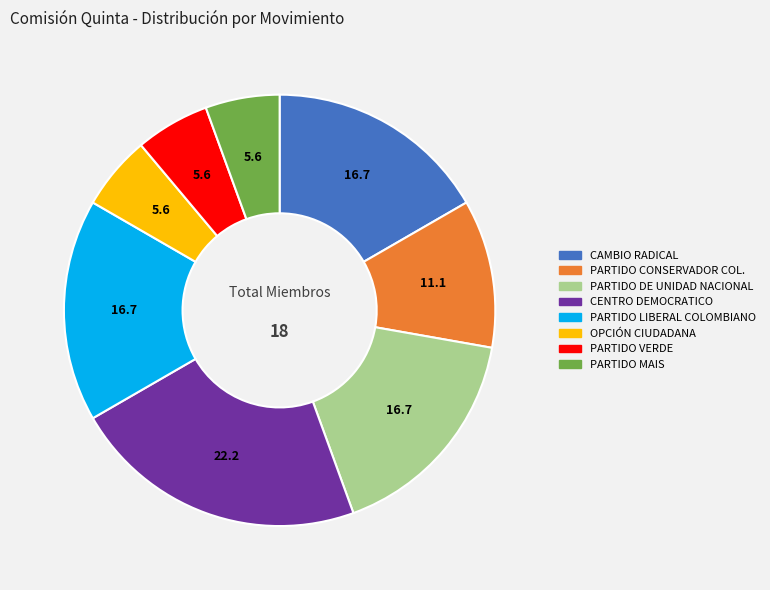

Which slice is the largest?

CENTRO DEMOCRATICO